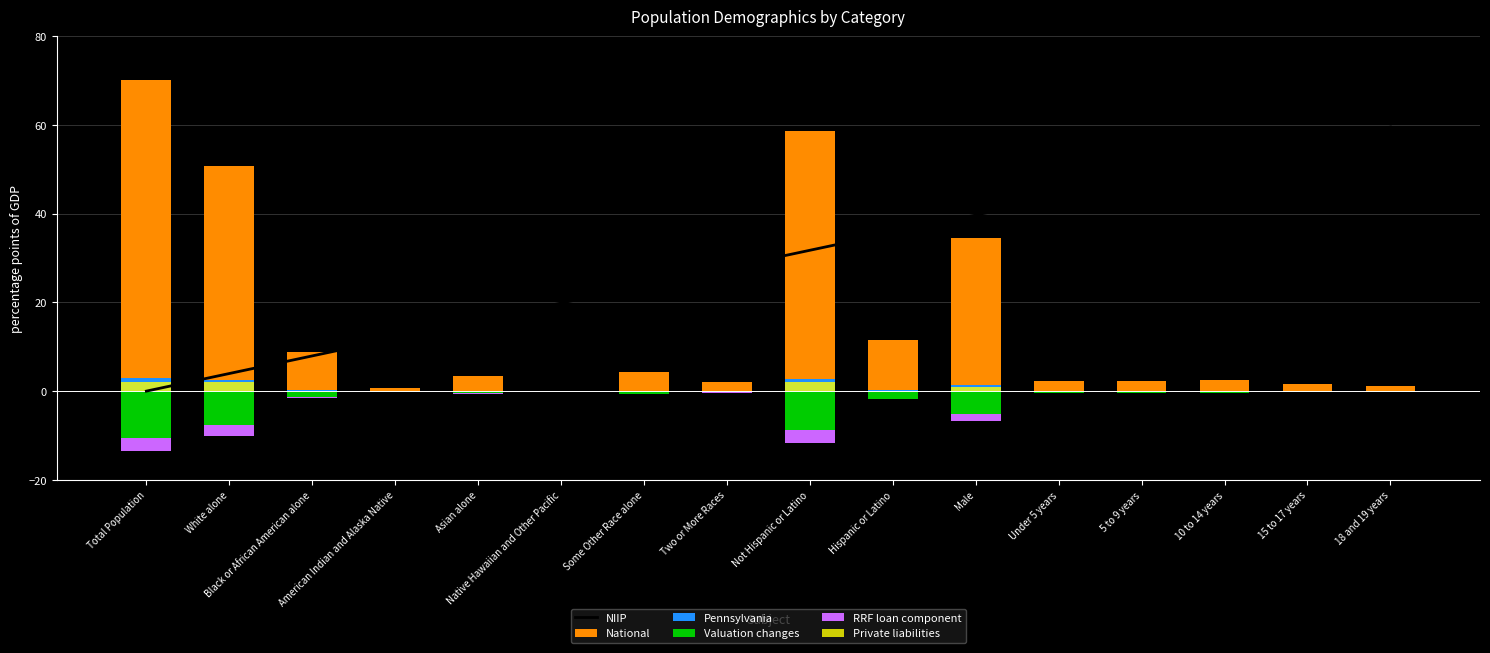

Rank the categories by Private liabilities value from highest to lowest.

Total Population, Not Hispanic or Latino, White alone, Male, 10 to 14 years, 5 to 9 years, 15 to 17 years, Under 5 years, 18 and 19 years, Two or More Races, Hispanic or Latino, Asian alone, Black or African American alone, American Indian and Alaska Native, Native Hawaiian and Other Pacific, Some Other Race alone